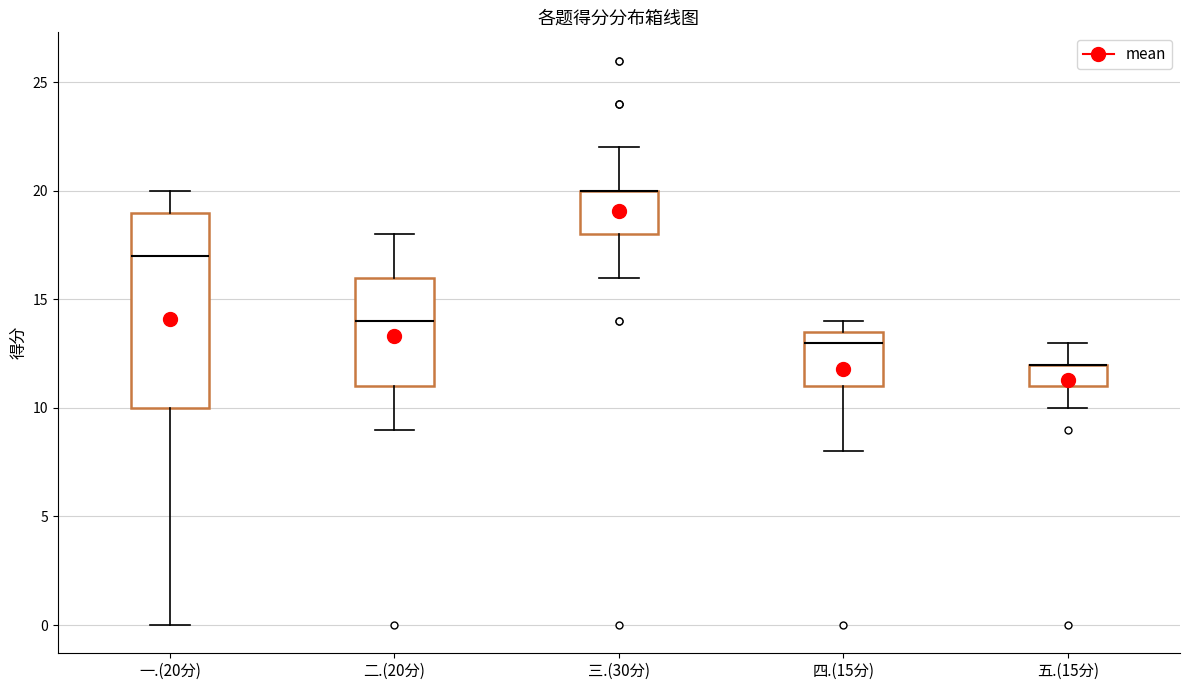

Where does the lower whisker of the box for 一.(20分) end on the y-axis? The values are not printed on the chart, so give them approximately, as read against the axis.

0.0